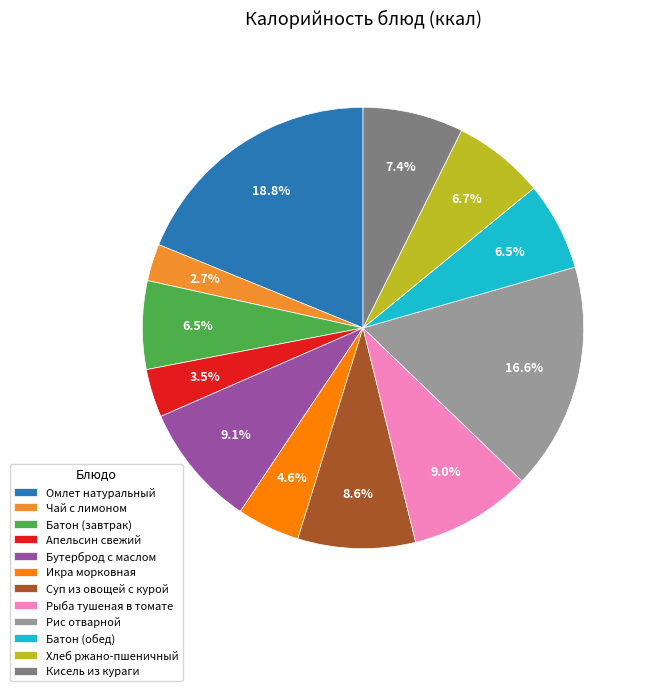

Which slice is the smallest?

Чай с лимоном